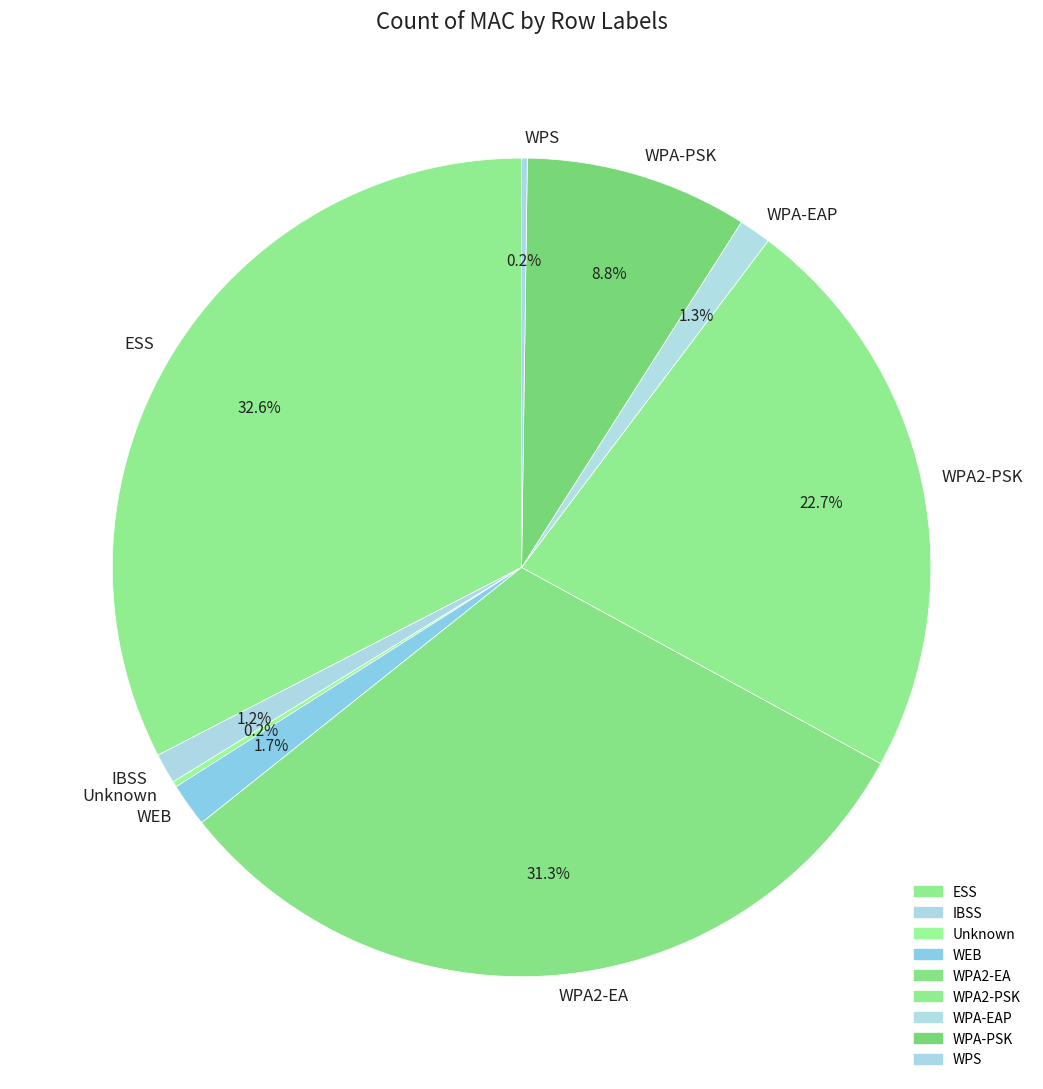

Which has a higher value, ESS or WPA2-PSK?

ESS